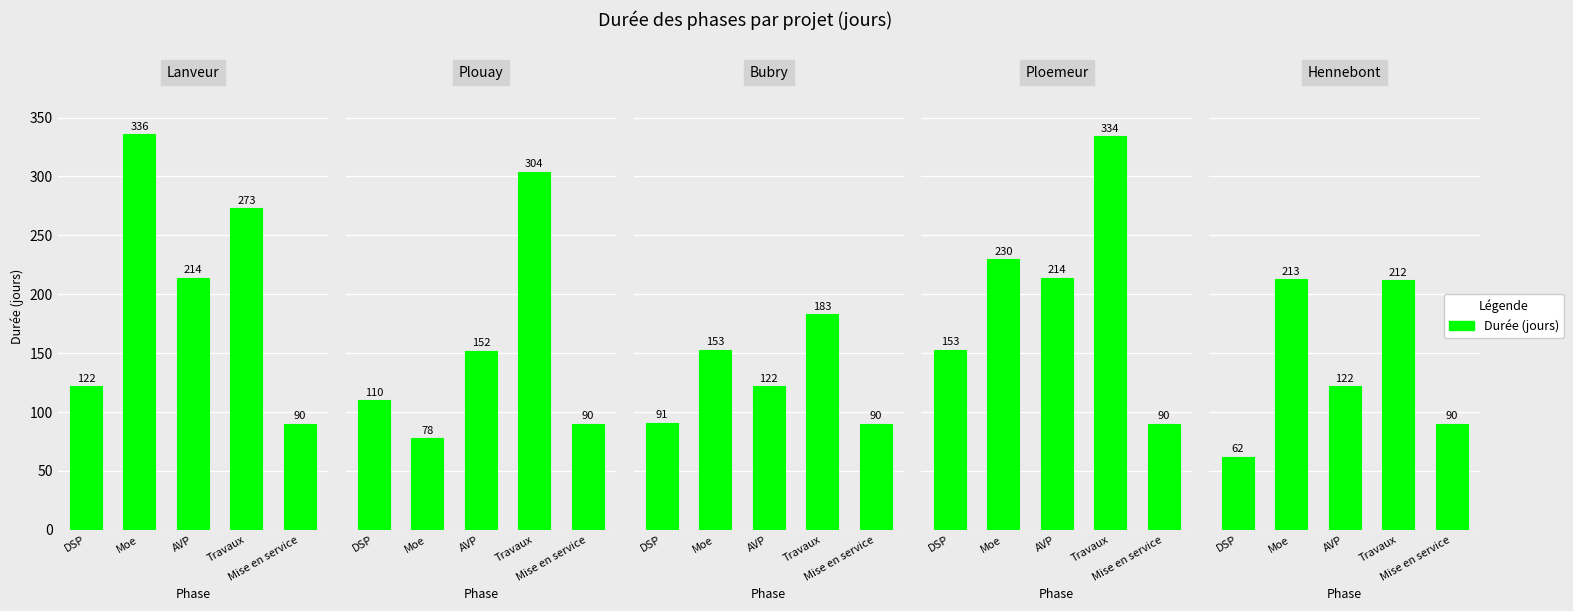

What is the value of the Plouay bar at the 5th from the left?

90